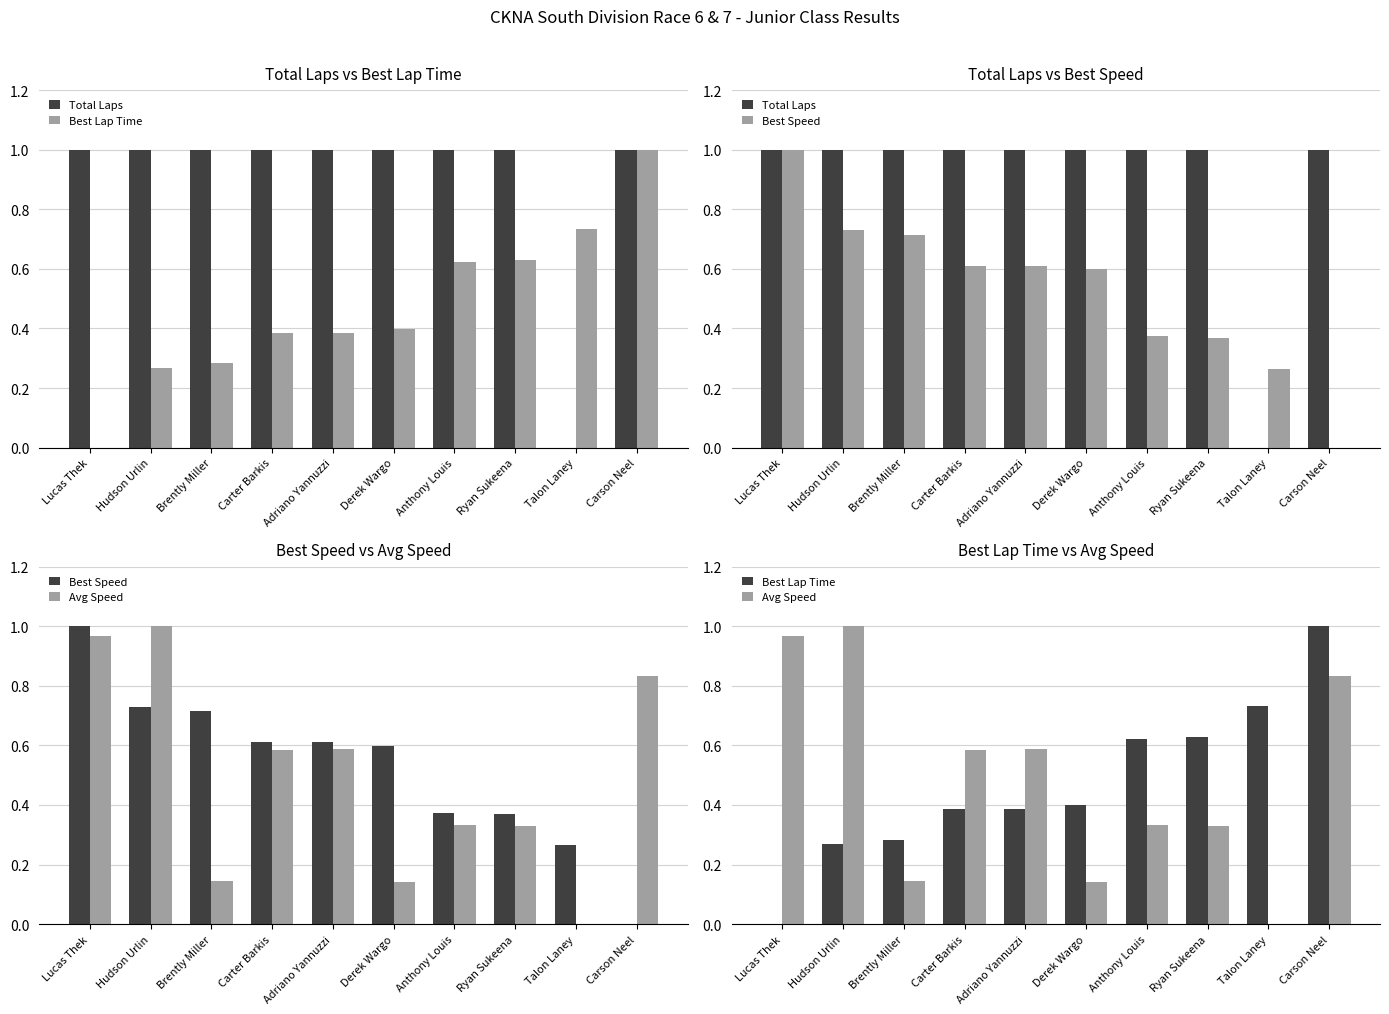

The value of Avg Speed at Lucas Thek is 1.0. True or false?

True